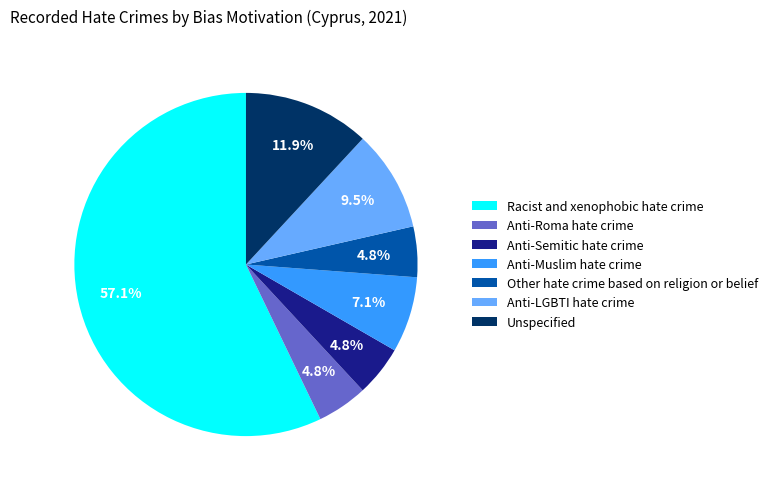

What is the ratio of the value at Unspecified to the value at Anti-Roma hate crime?

2.5